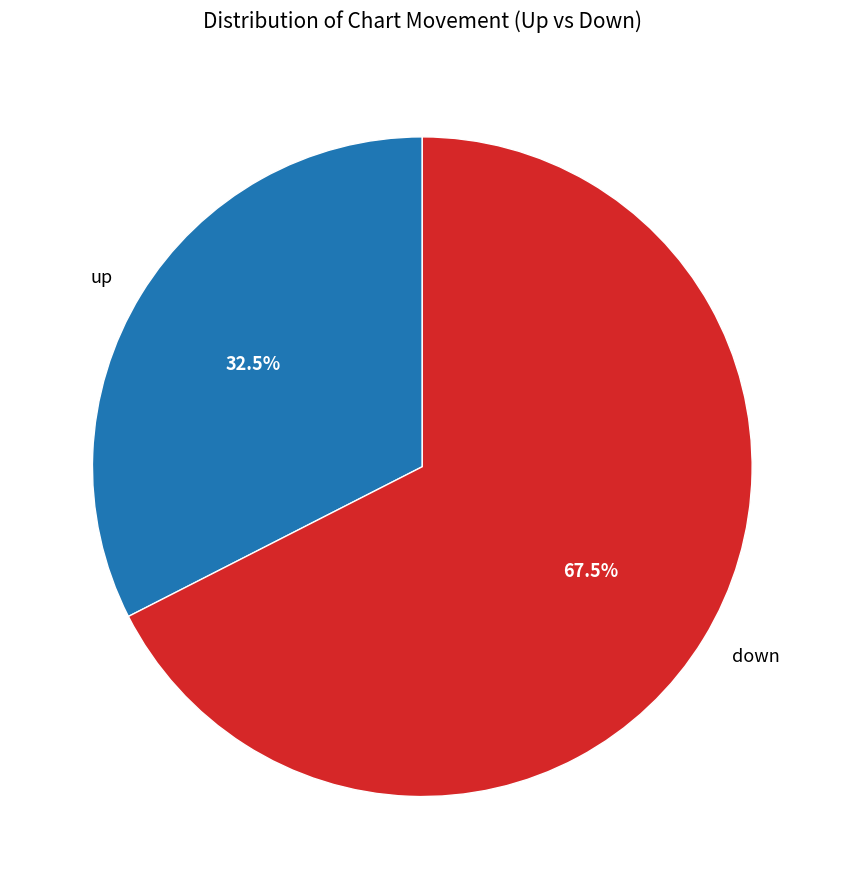

Does up represent more than half of the total?

No